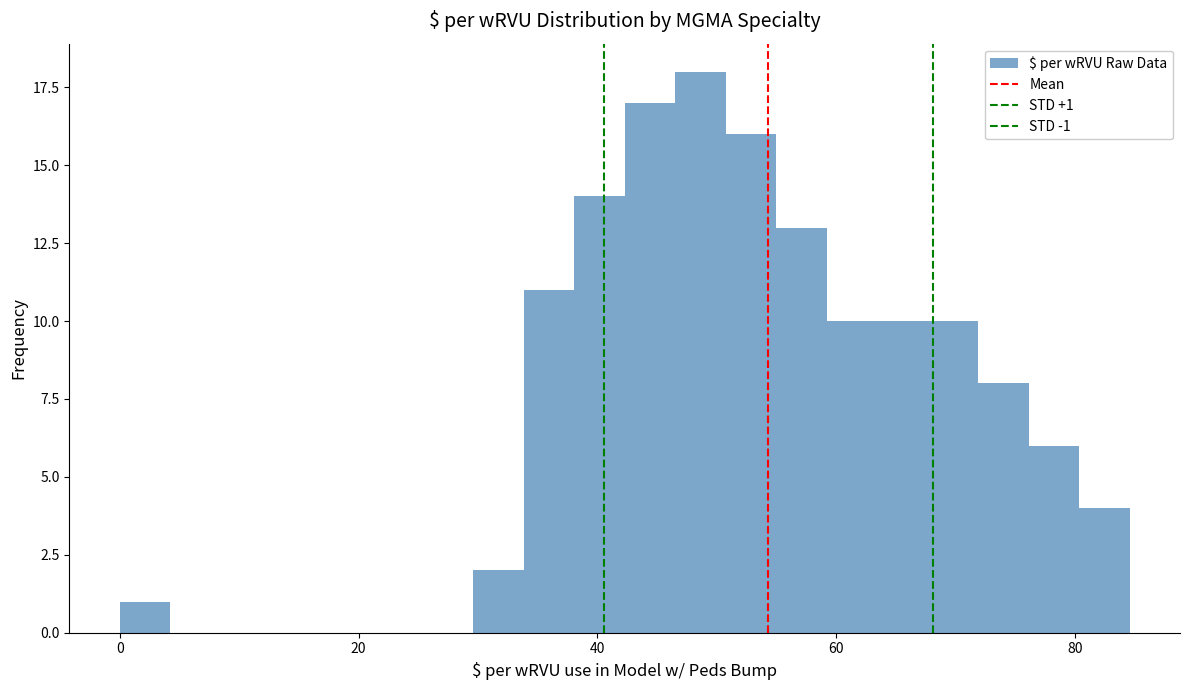

Around what value on the x-axis is the tallest bar? Give the approximate position of its centre, as read against the axis.

48